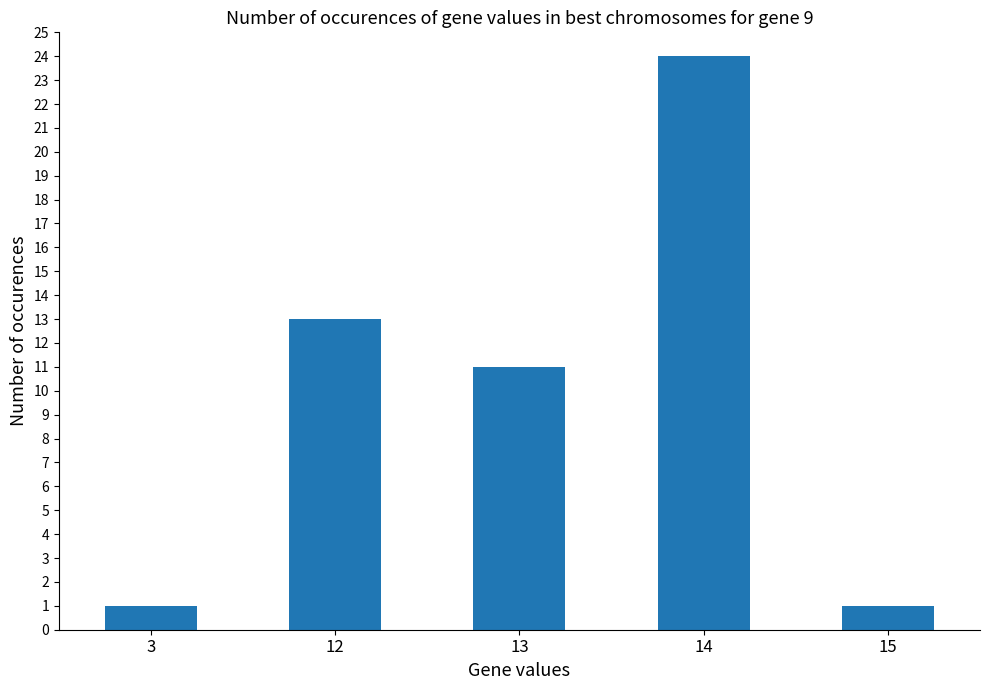

What is the value of the 3rd bar from the left?

11